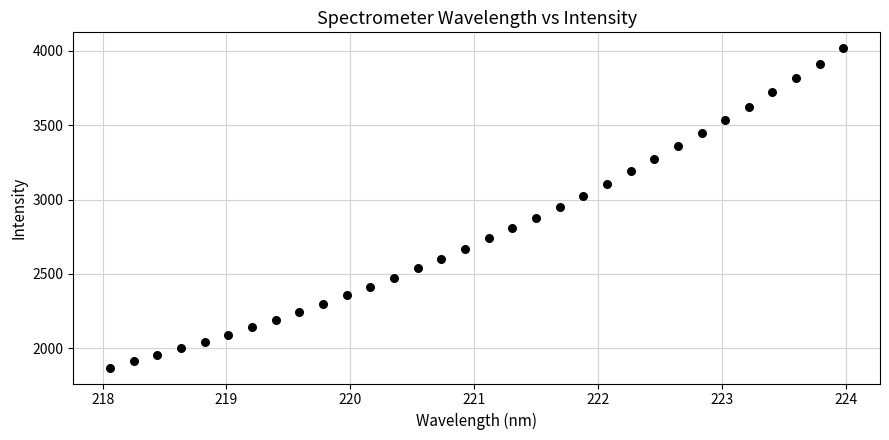

What is the range of Y values (max minus min)?

2145.8